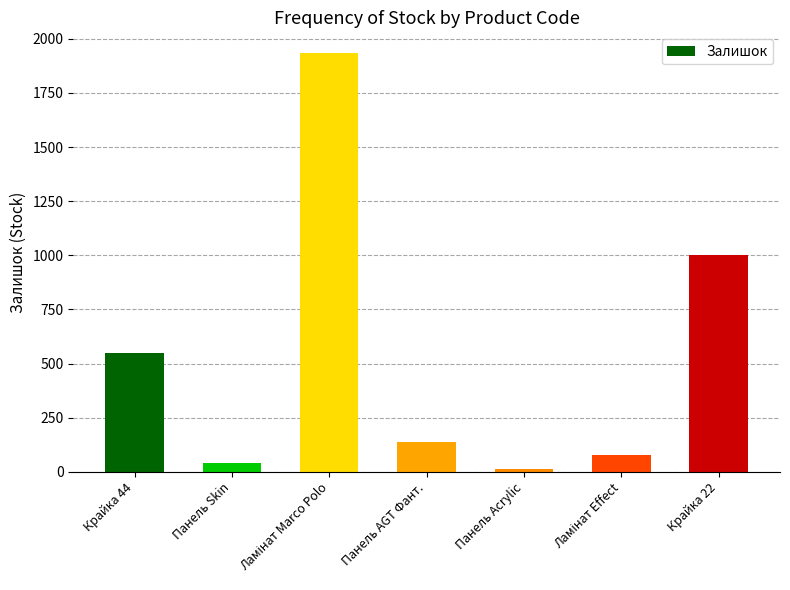

Where is the data nearest to the value 973?

Крайка 22